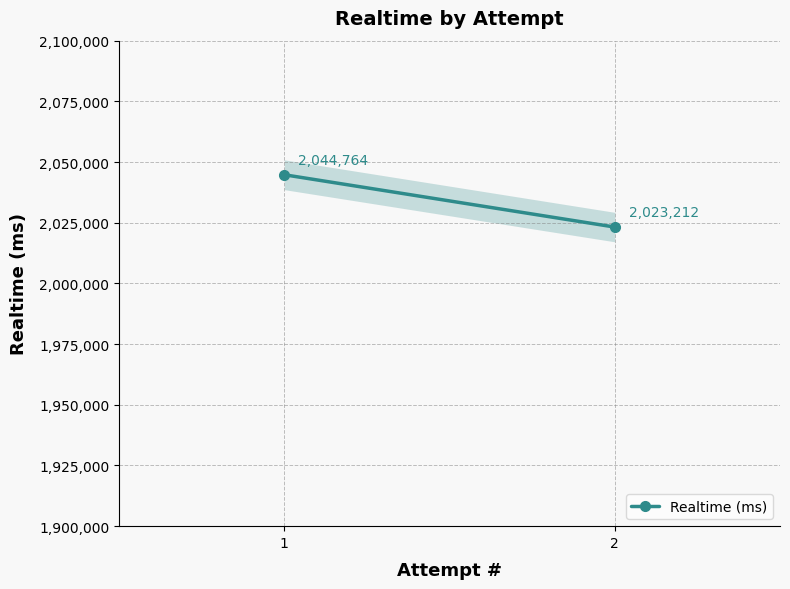

What is the value of the 2nd point from the left?

2023212